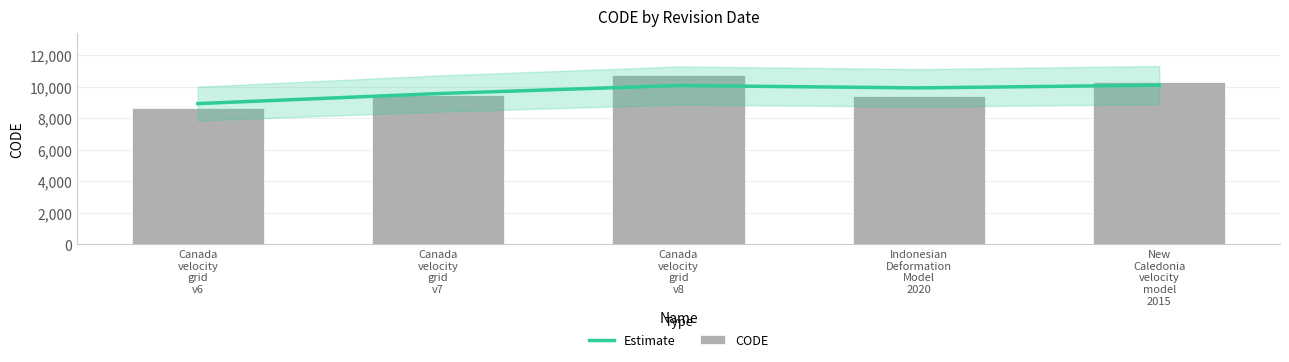

What is the approximate value of CODE at Canada
velocity
grid
v6?

8676.0